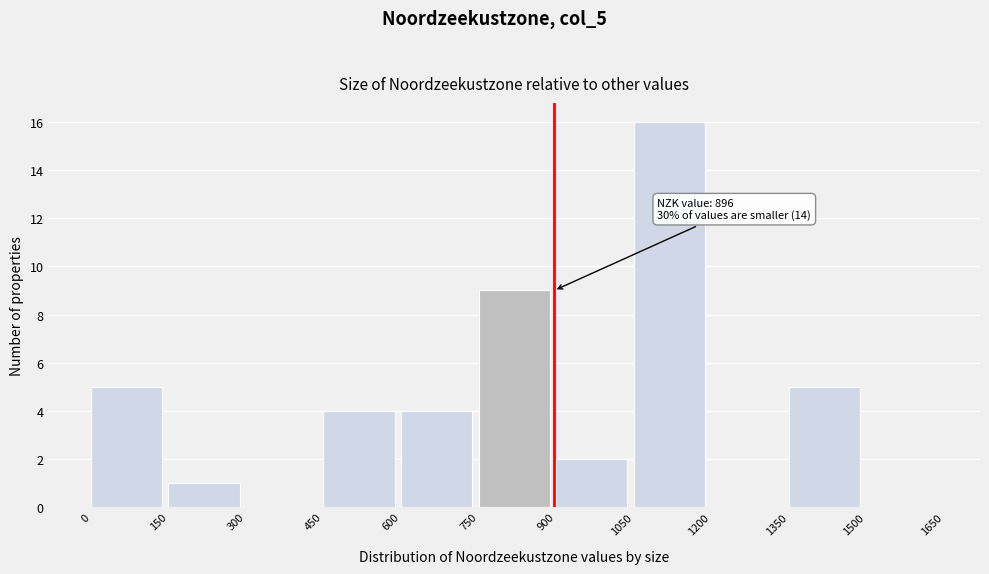

Over which range of the x-axis is the bar tallest?

1050 to 1200